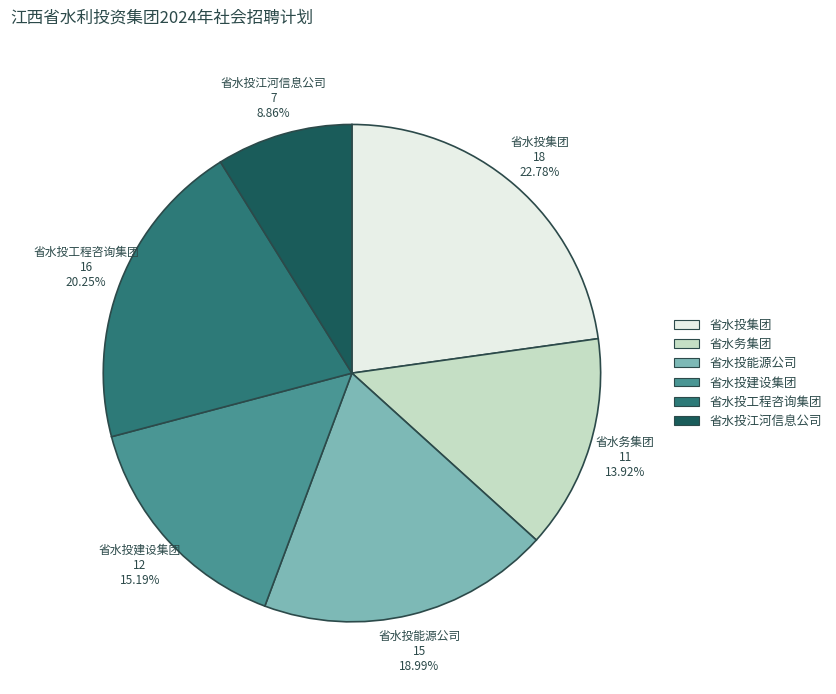

Does 省水投江河信息公司 account for over 50% of the chart?

No